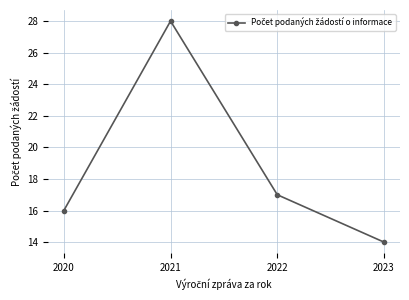

Reading left to right, list all the values displayed in this chart.

2020=16	2021=28	2022=17	2023=14